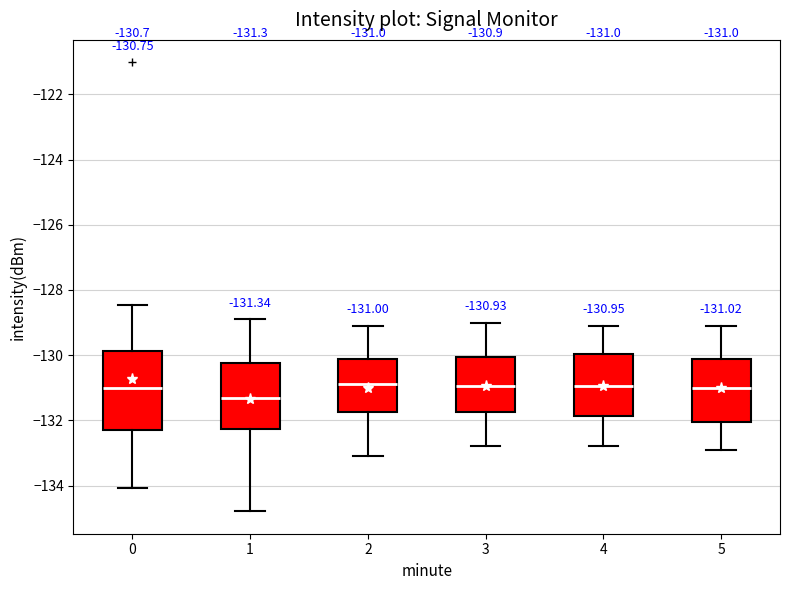

Which box's median line is the lowest?

1